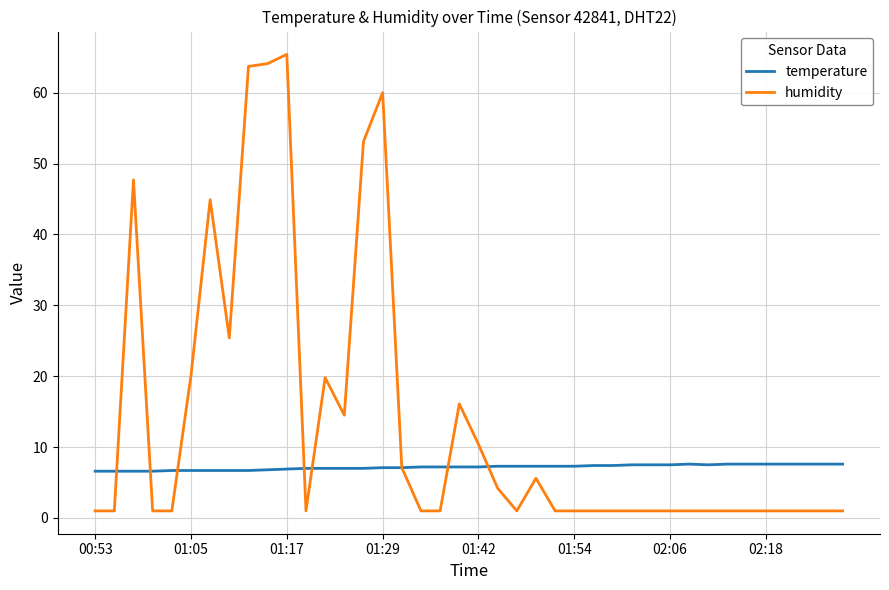

After their last crossing, which series has the higher values: humidity or temperature?

temperature